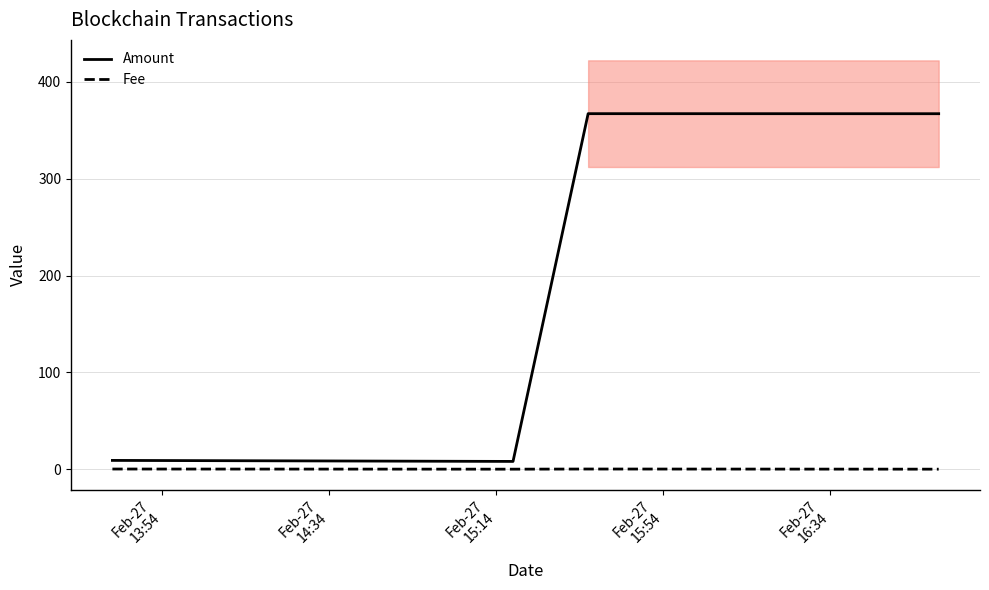

What is the highest value of the Amount series?

367.3